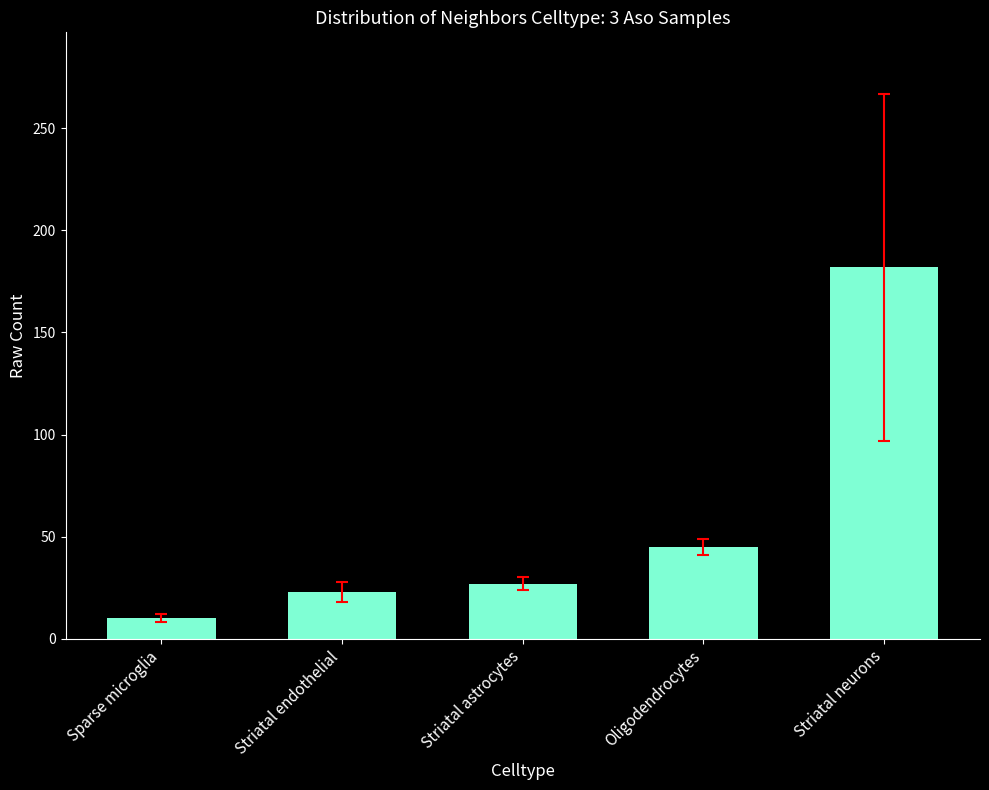

True or false: the data shows 13 at Striatal endothelial.

False